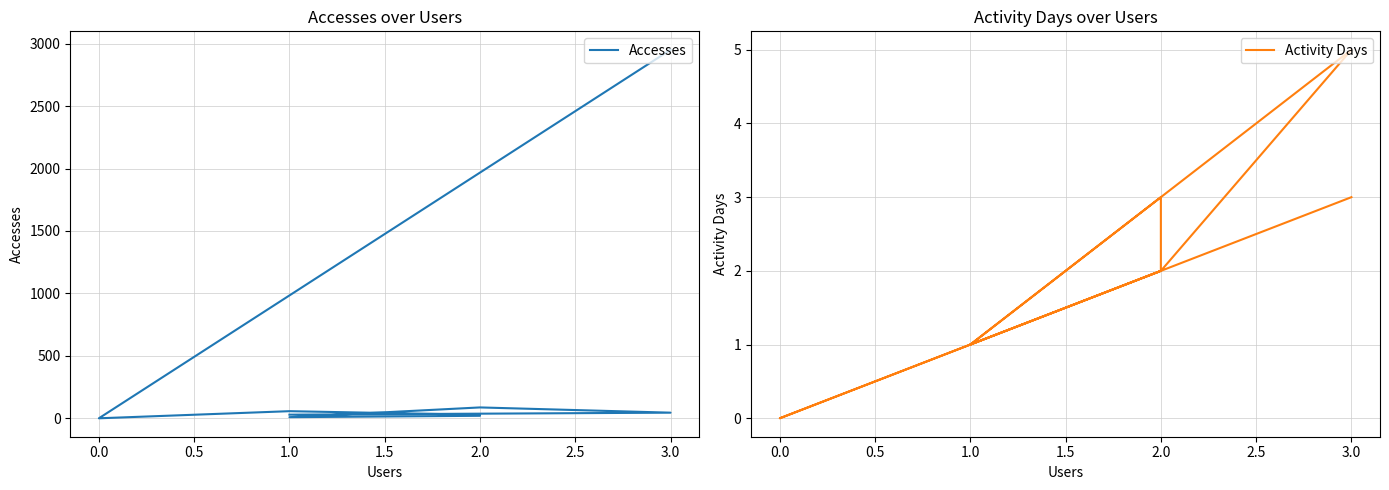

True or false: Activity Days and Accesses cross at least once.

False